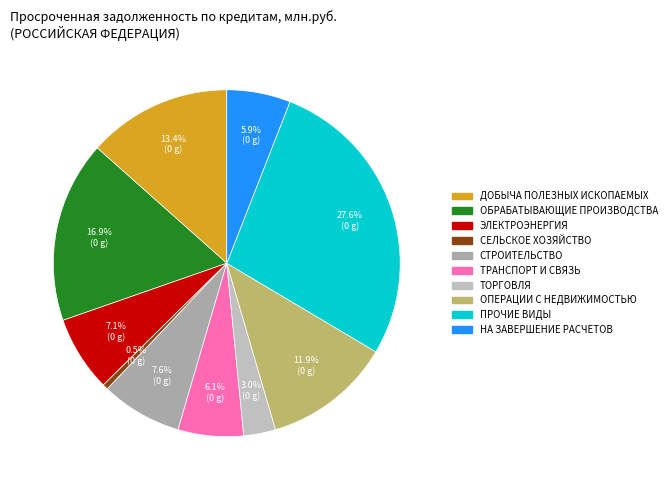

Count the number of slices in the pie.

10